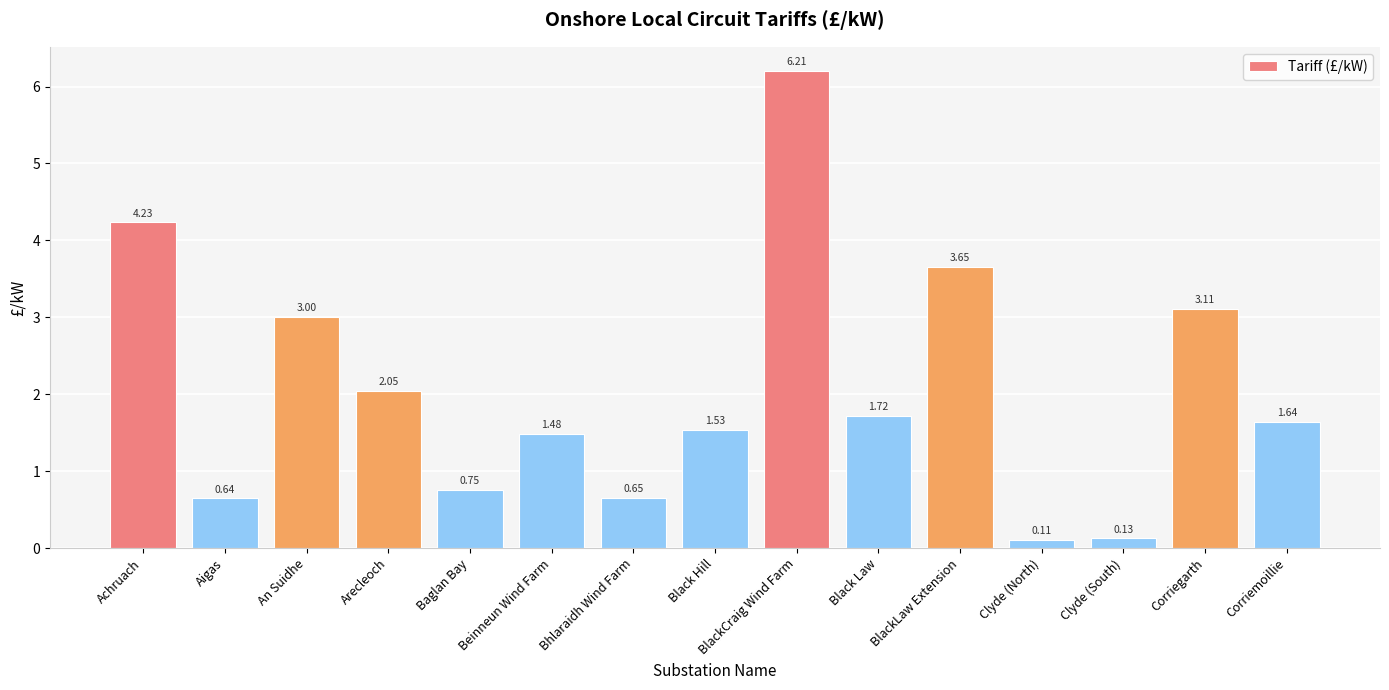

What is the sum of all values?

30.9